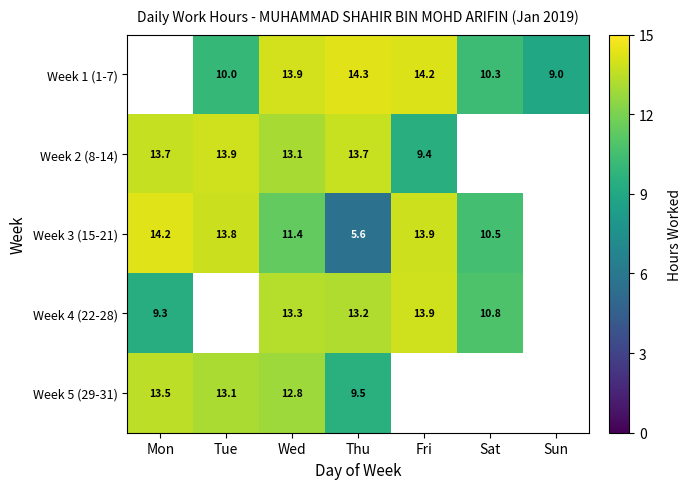

How many data points does each series have?

7